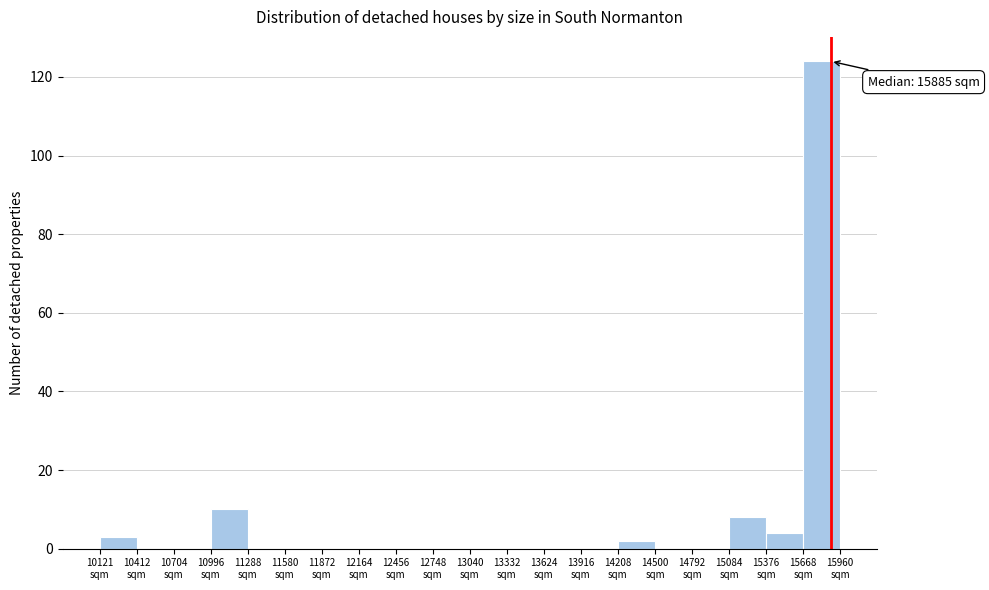

Which range on the x-axis has the tallest bar?

15650 to 15950